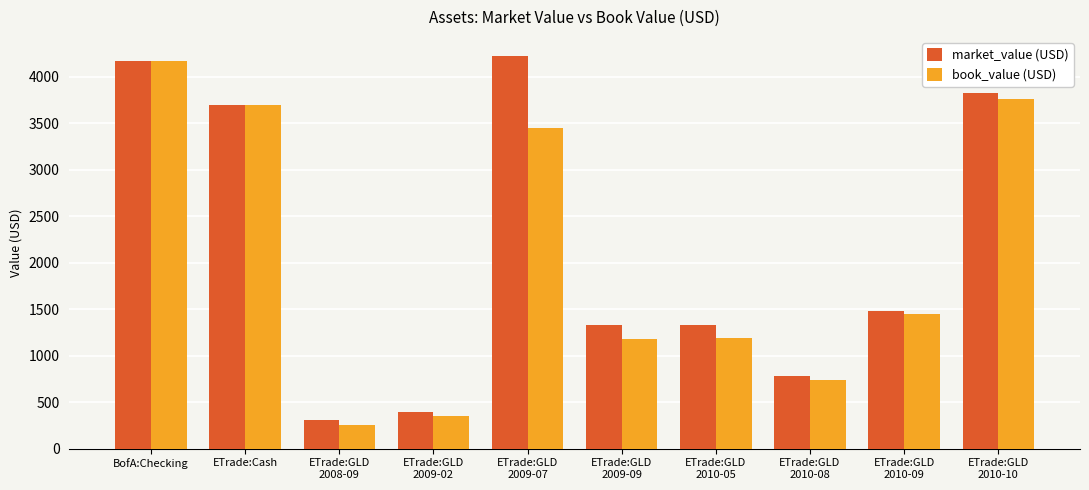

What value does the book_value (USD) series have at BofA:Checking?

4170.9